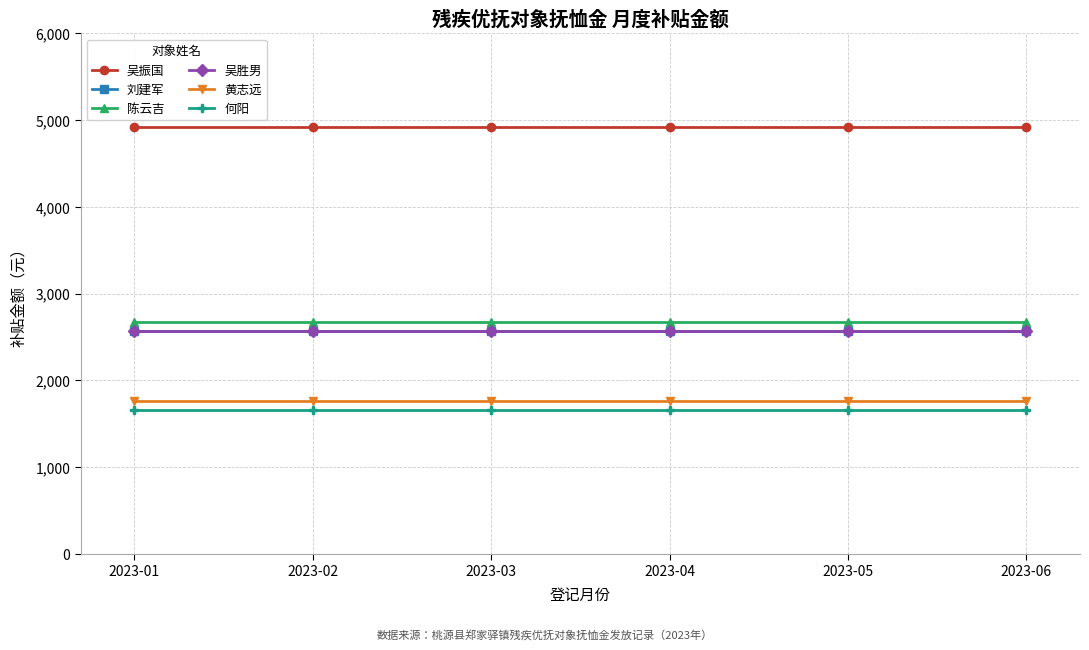

The value of 刘建军 at 2023-01 is 4190.2. True or false?

False